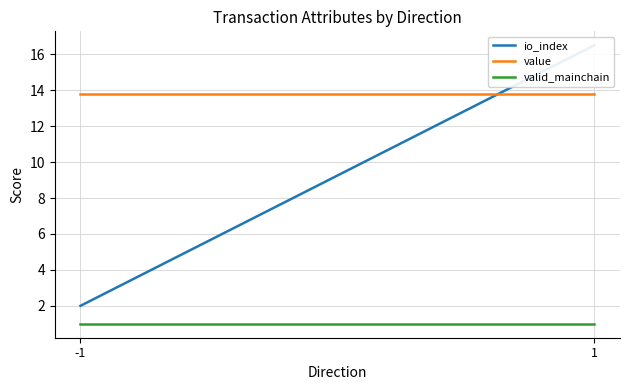

What is the value of the value point at the 2nd from the left?

13.8